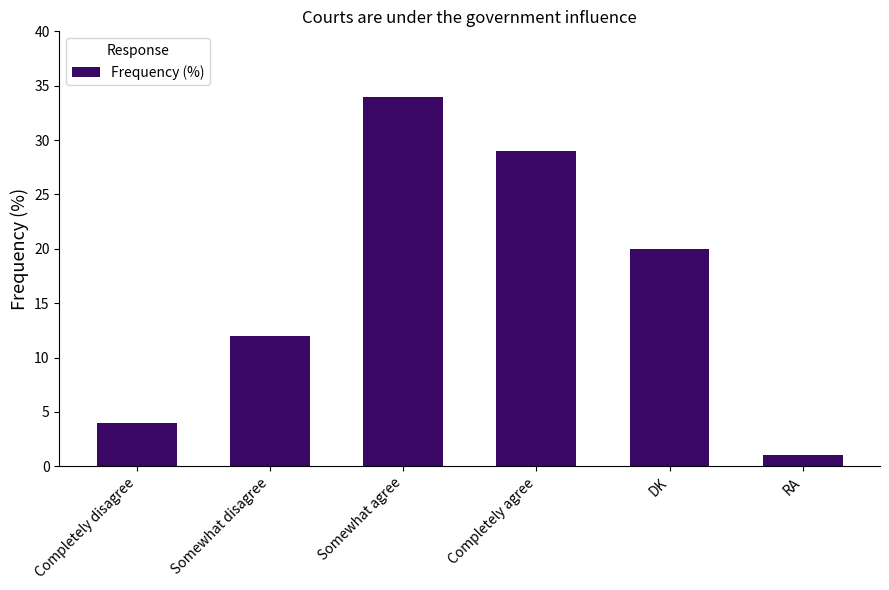

Rank the categories by value from highest to lowest.

Somewhat agree, Completely agree, DK, Somewhat disagree, Completely disagree, RA